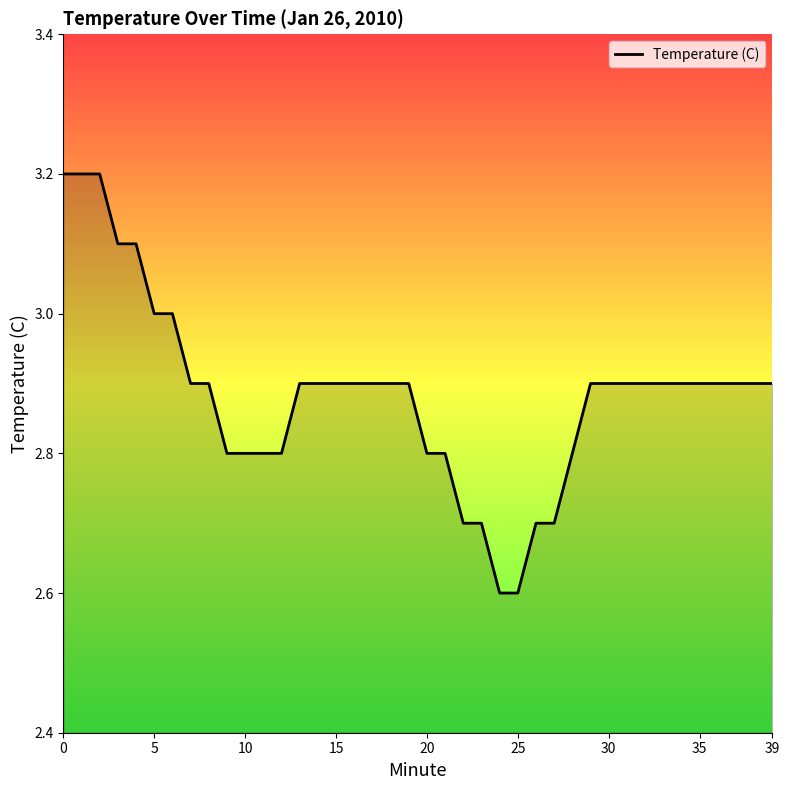

What is the maximum value shown in the chart?

3.2